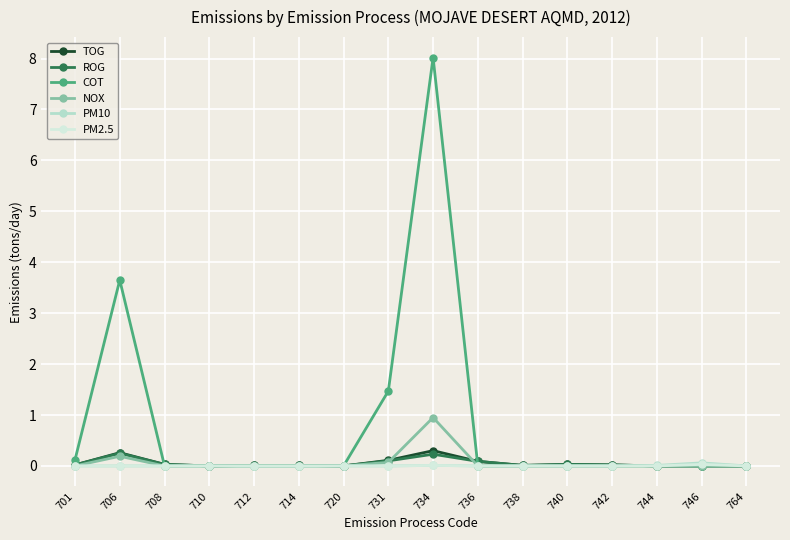

True or false: ROG has more than 0 points higher than both neighbors.

True